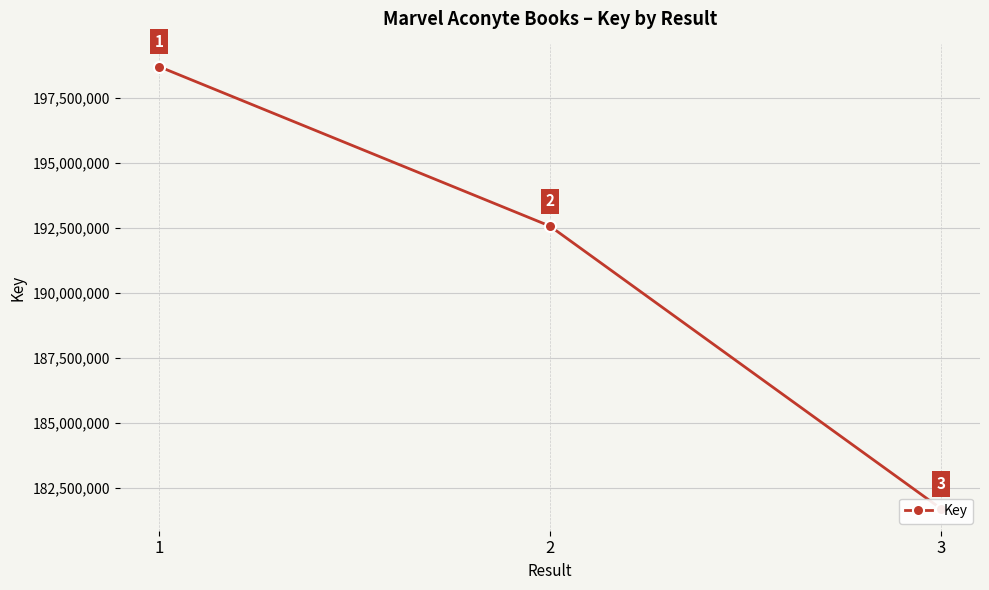

What is the average value?

190989203